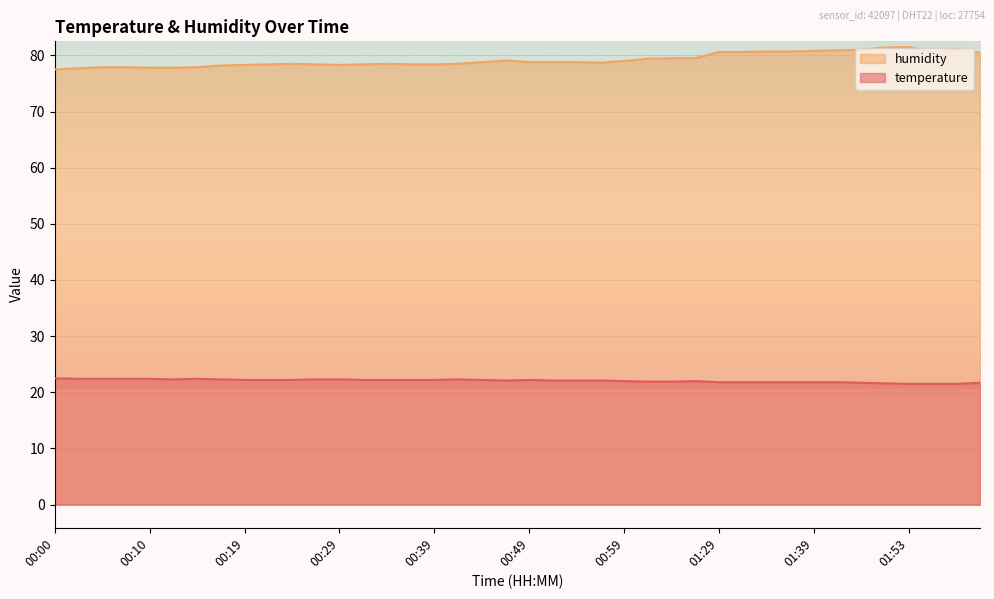

What is the value of the humidity point at the 29th from the left?

80.6